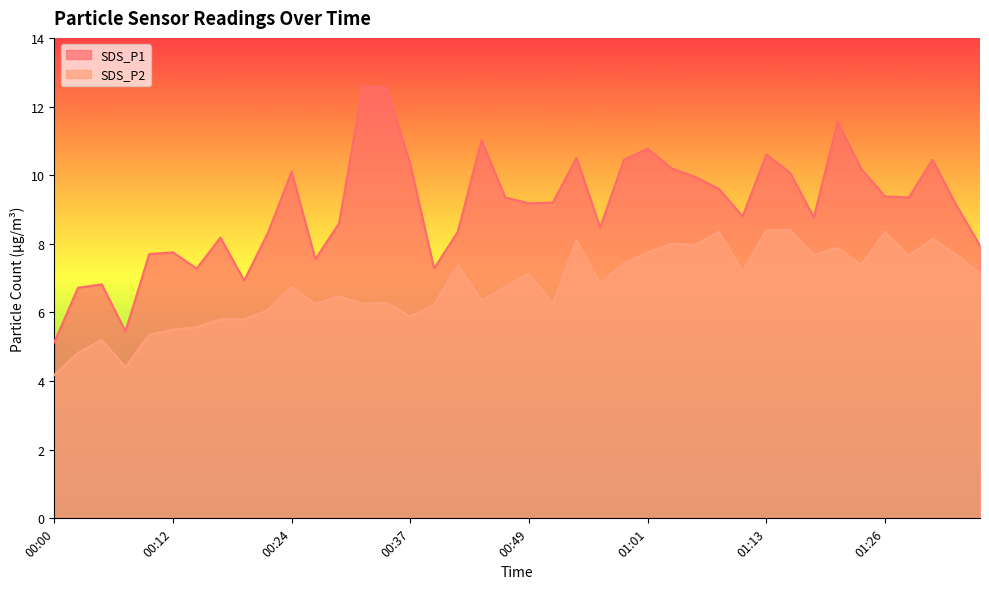

True or false: SDS_P1 and SDS_P2 cross at least once.

False